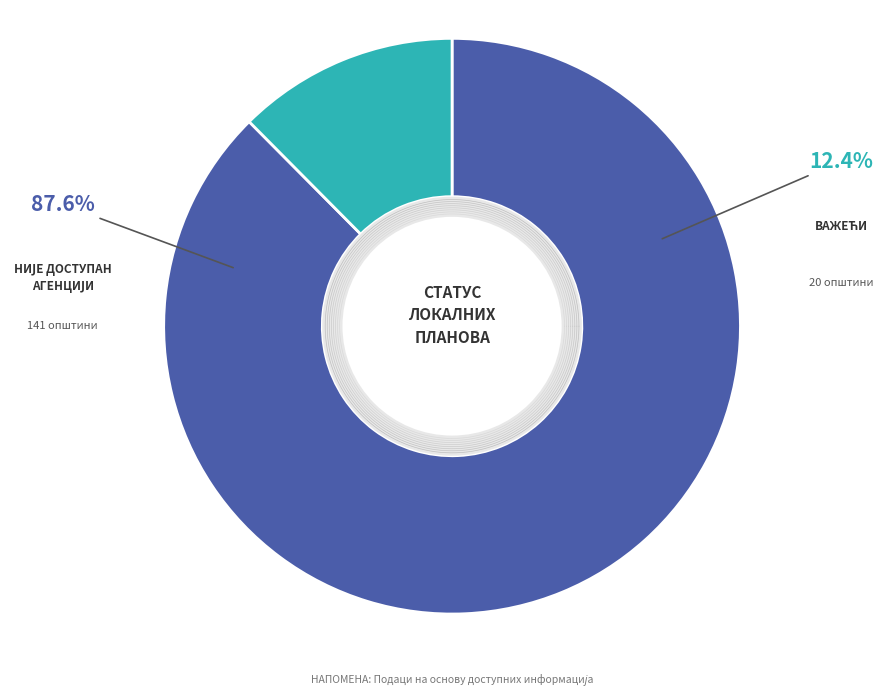

To the nearest percent, what is the difference between the Важећи and Није доступан Агенцији slice percentages?

75%